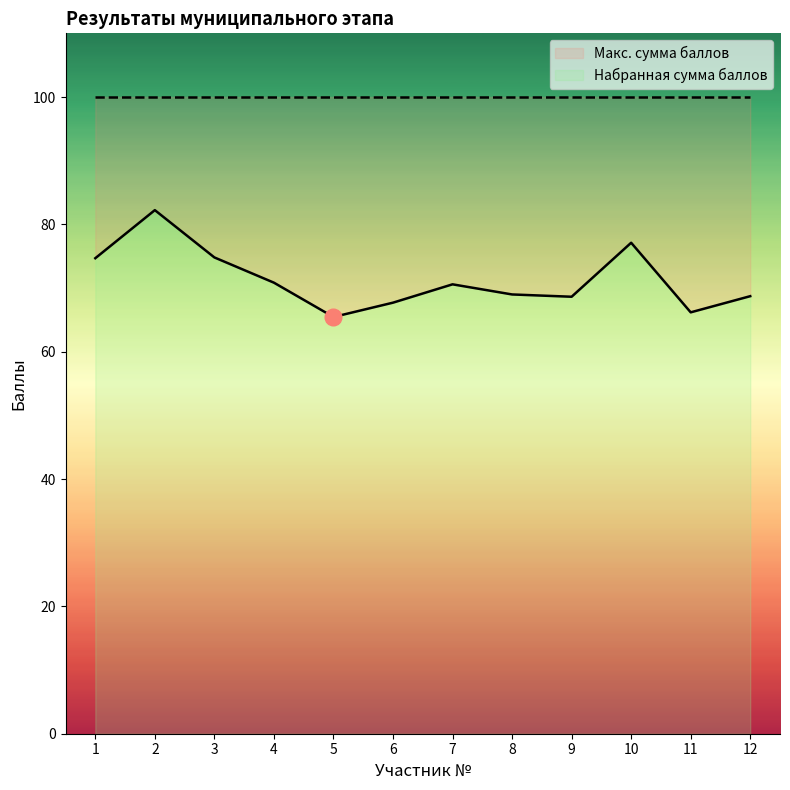

Rank the categories by value from lowest to highest.

5, 11, 6, 9, 12, 8, 7, 4, 1, 3, 10, 2